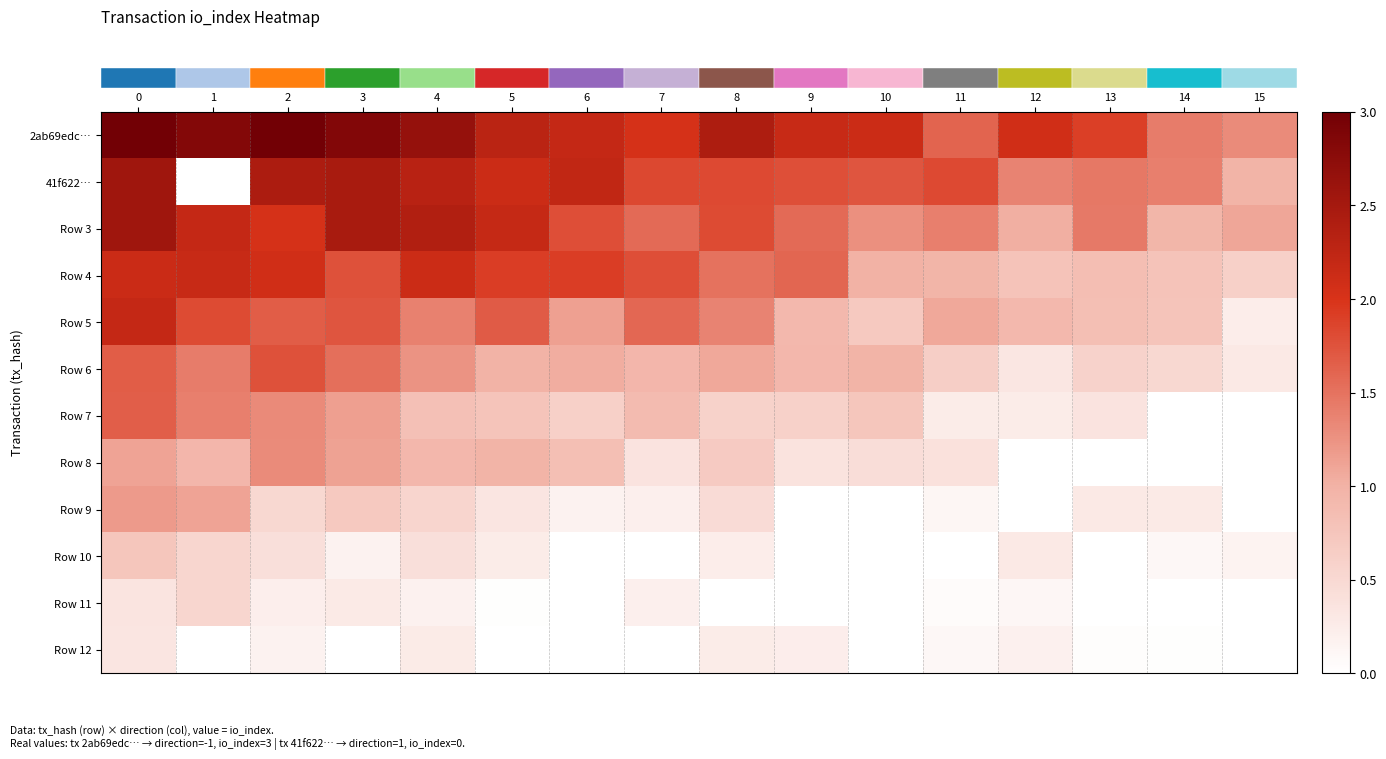

Which has a higher value, 8 or 15?

8